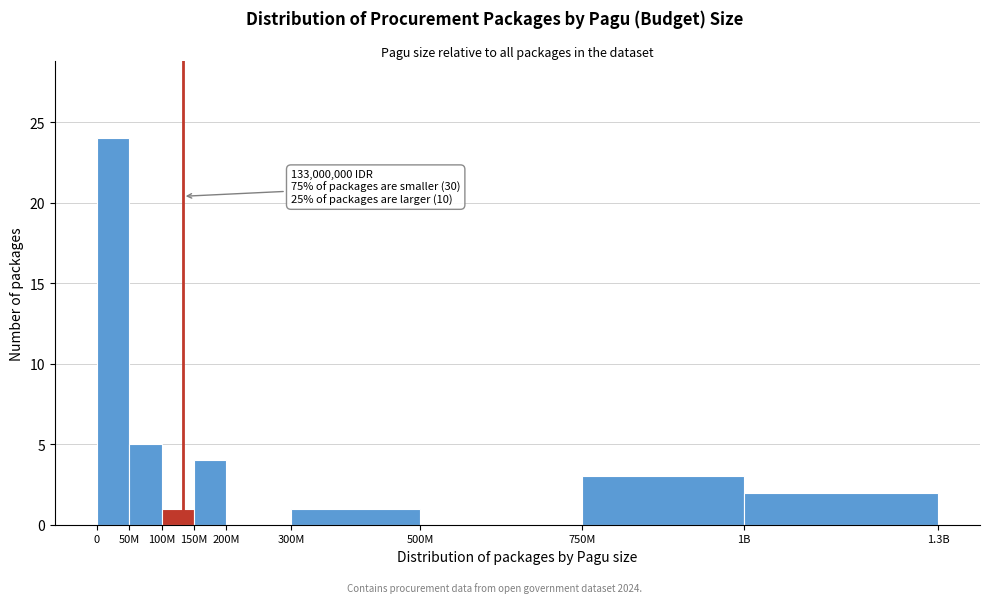

Reading right to left, extract all data points from this chart.

1B=2	750M=3	500M=0	300M=1	200M=0	150M=4	100M=1	50M=5	0=24